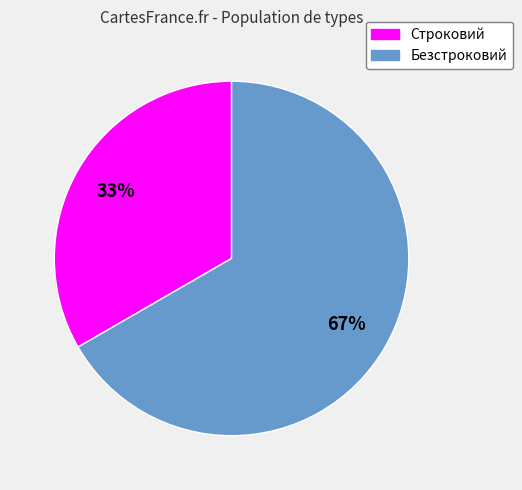

To the nearest percent, what is the average slice percentage?

50%